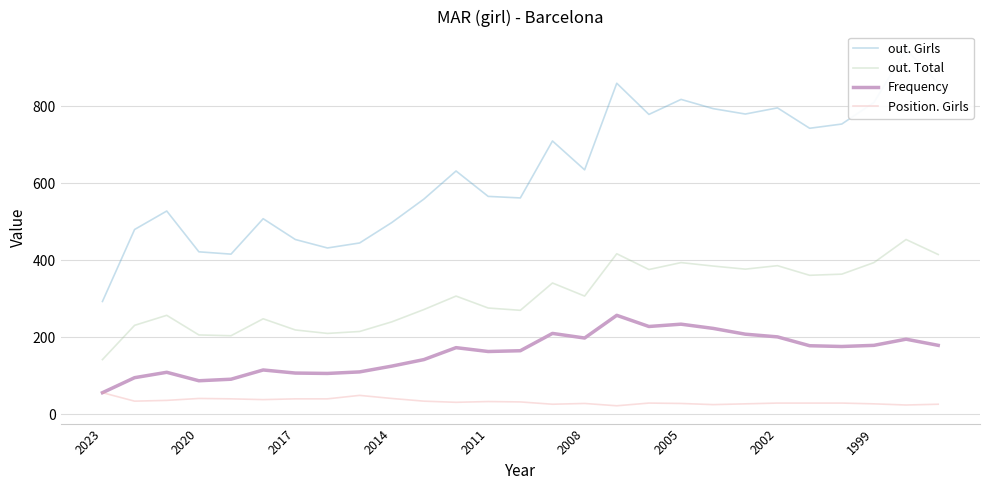

Is it true that out. Total equals 587 at 22?

False